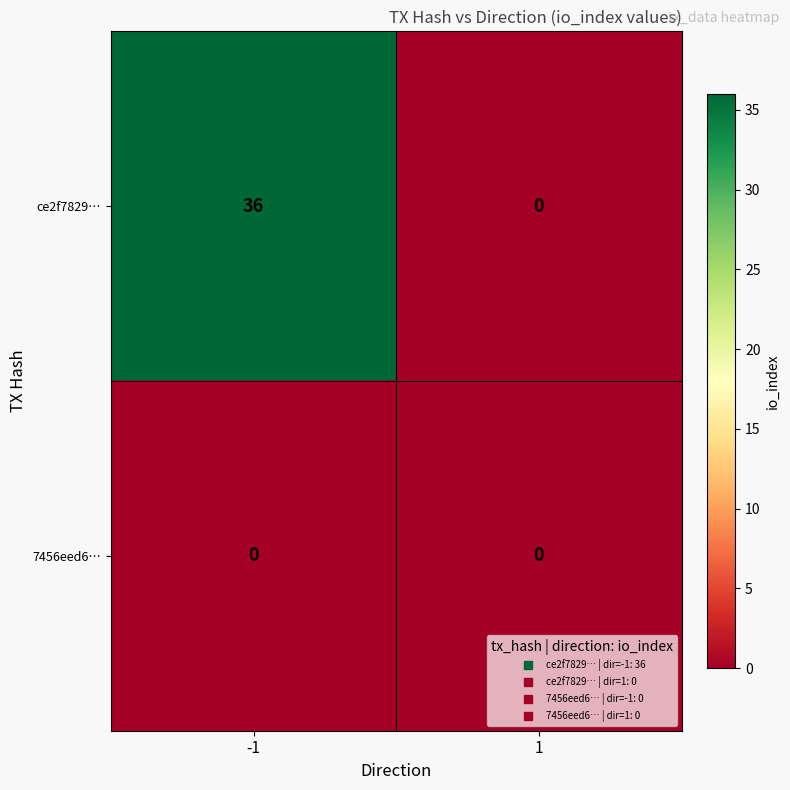

Reading right to left, transcribe all the data shown in this chart.

ce2f7829…: 0	36
7456eed6…: 0	0